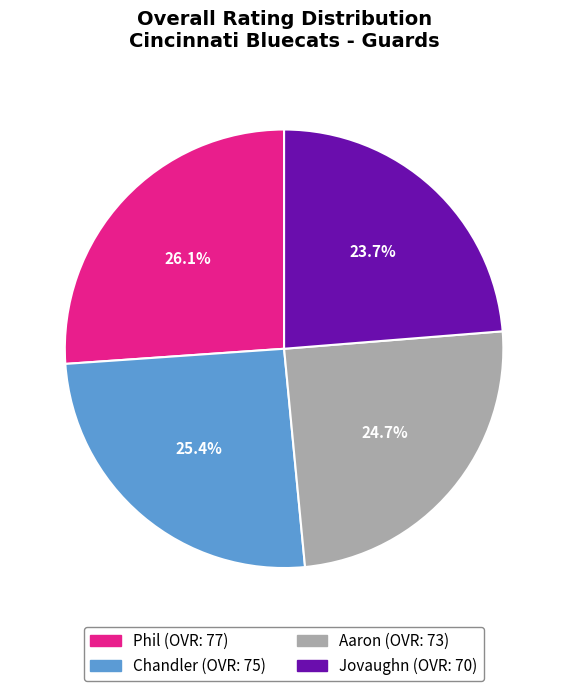

To the nearest percent, what percentage of the pie is Chandler?

25%